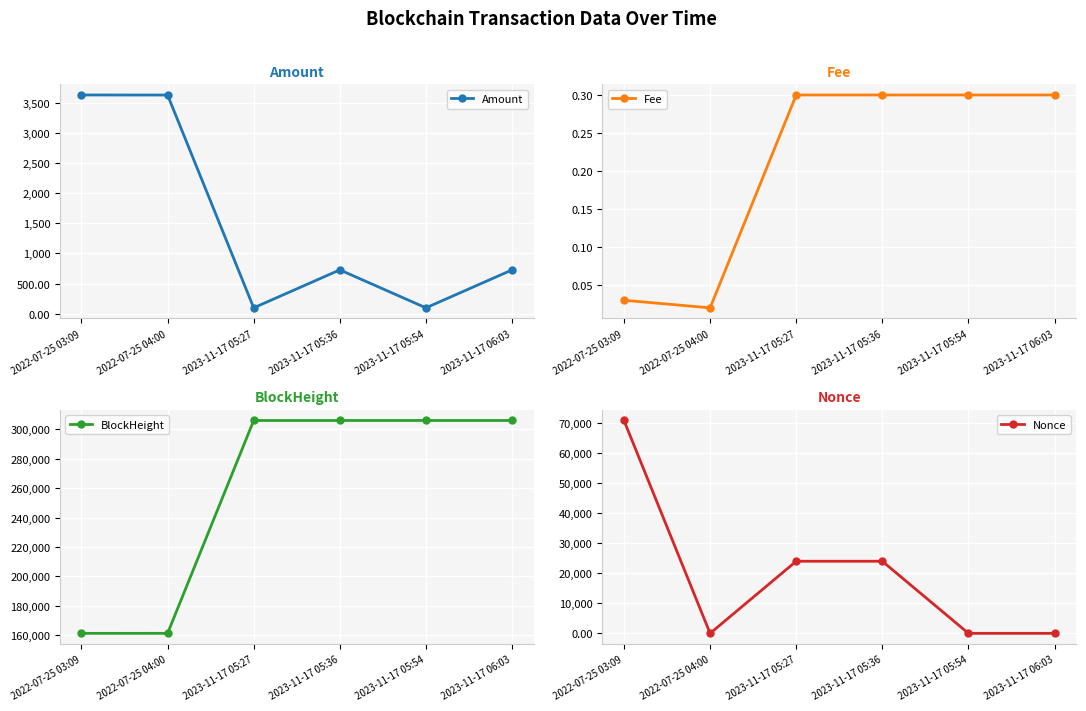

What are all the series names shown in the legend?

Amount, Fee, BlockHeight, Nonce